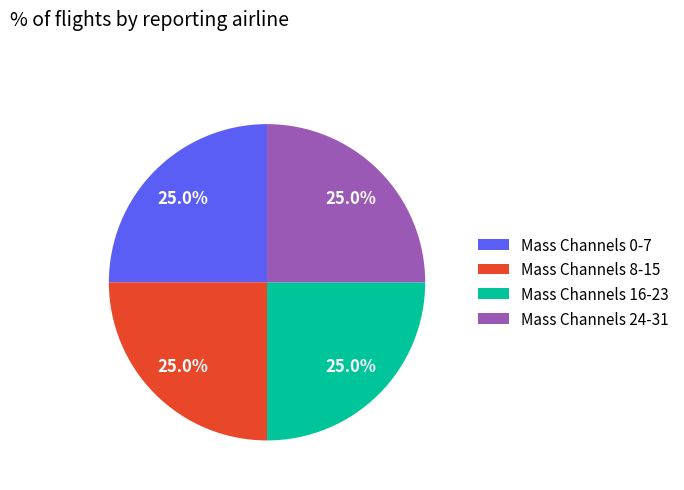

Does any single category account for the majority?

No